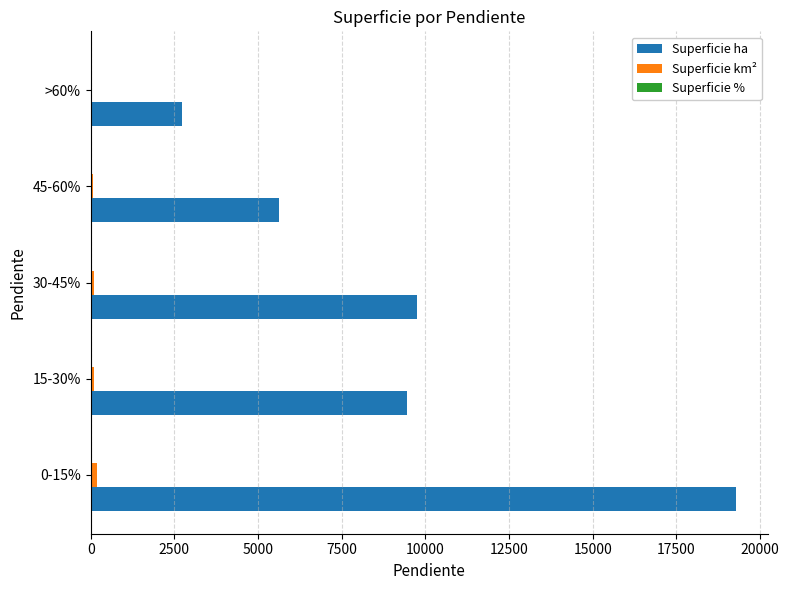

What is the sum of all Superficie ha values?

46848.1